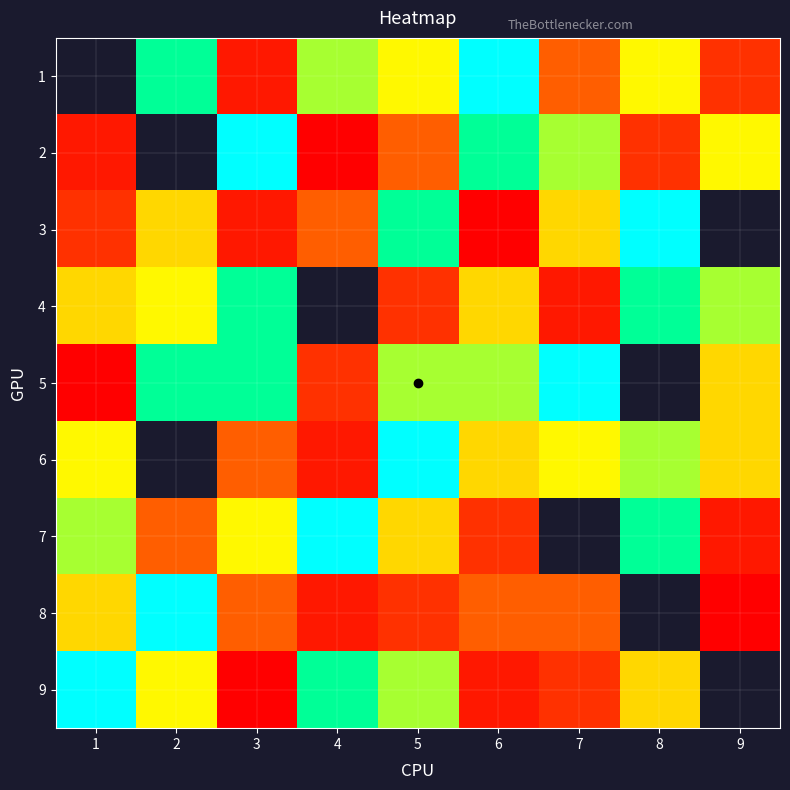

The value of 1 at 9 is 5.3. True or false?

False